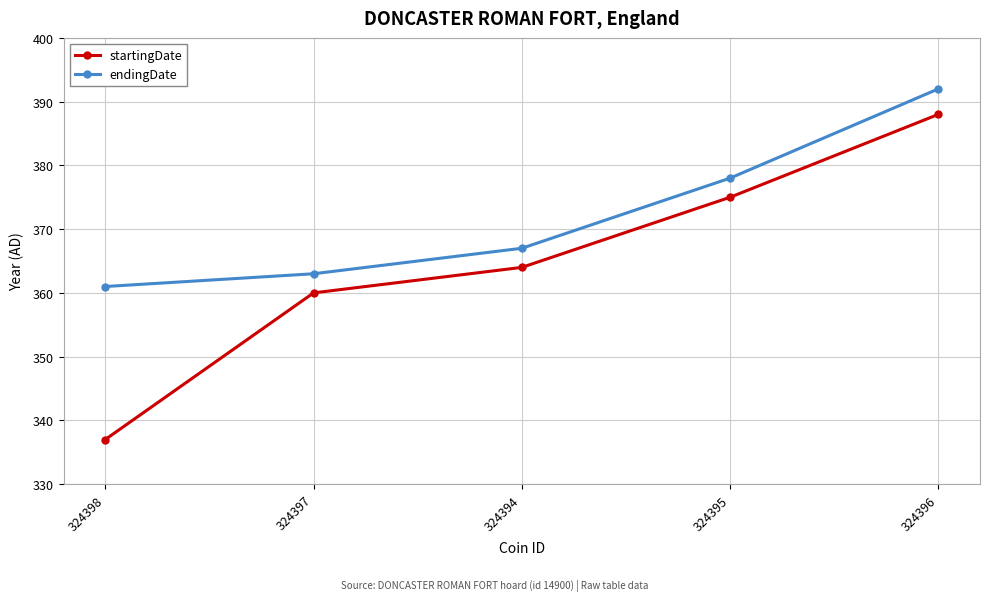

Reading left to right, list all the values displayed in this chart.

startingDate: 324398=337	324397=360	324394=364	324395=375	324396=388
endingDate: 324398=361	324397=363	324394=367	324395=378	324396=392